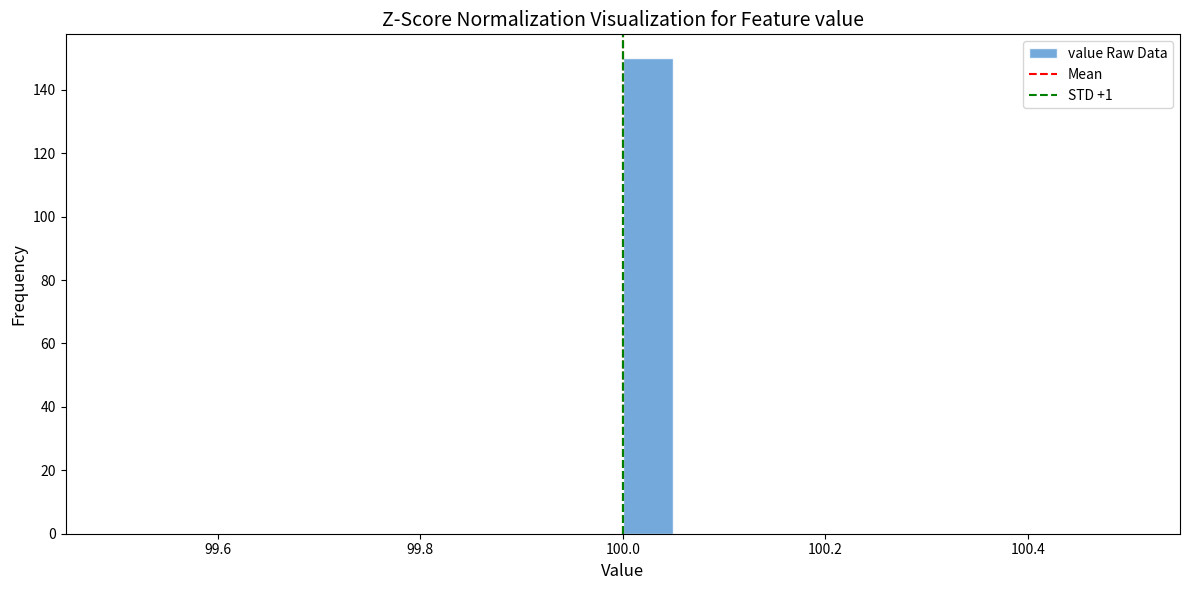

Around what value on the x-axis is the tallest bar? Give the approximate position of its centre, as read against the axis.

100.02